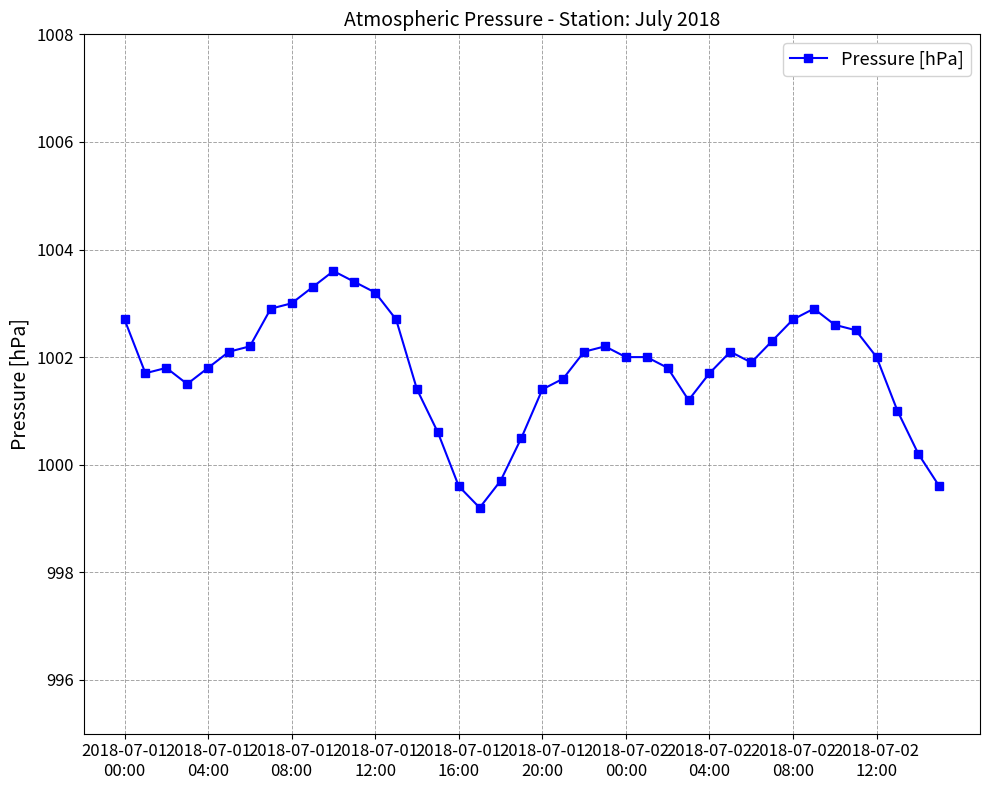

Reading left to right, transcribe all the data shown in this chart.

1002.7	1001.7	1001.8	1001.5	1001.8	1002.1	1002.2	1002.9	1003.0	1003.3	1003.6	1003.4	1003.2	1002.7	1001.4	1000.6	999.6	999.2	999.7	1000.5	1001.4	1001.6	1002.1	1002.2	1002.0	1002.0	1001.8	1001.2	1001.7	1002.1	1001.9	1002.3	1002.7	1002.9	1002.6	1002.5	1002.0	1001.0	1000.2	999.6